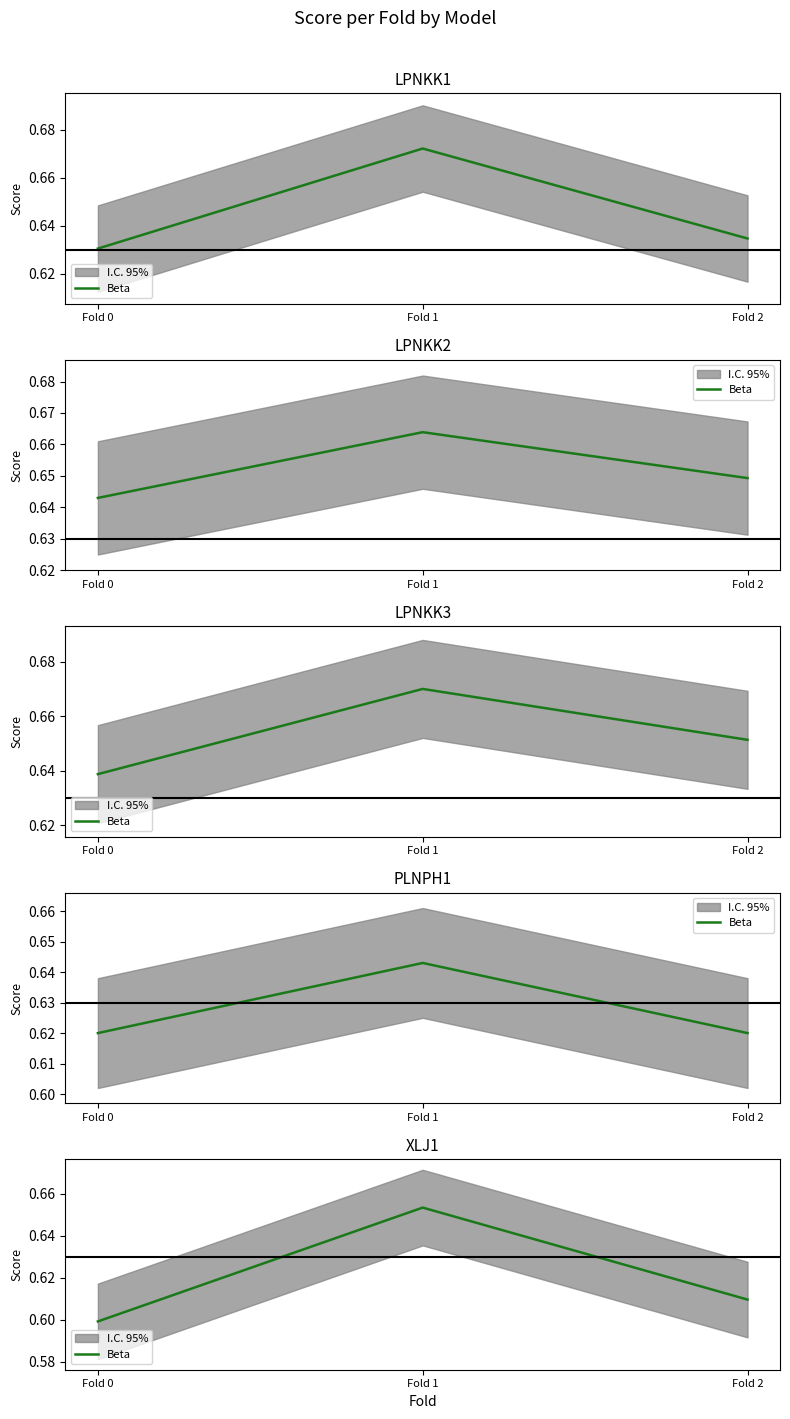

Rank the categories by value from lowest to highest.

Fold 0, Fold 2, Fold 1